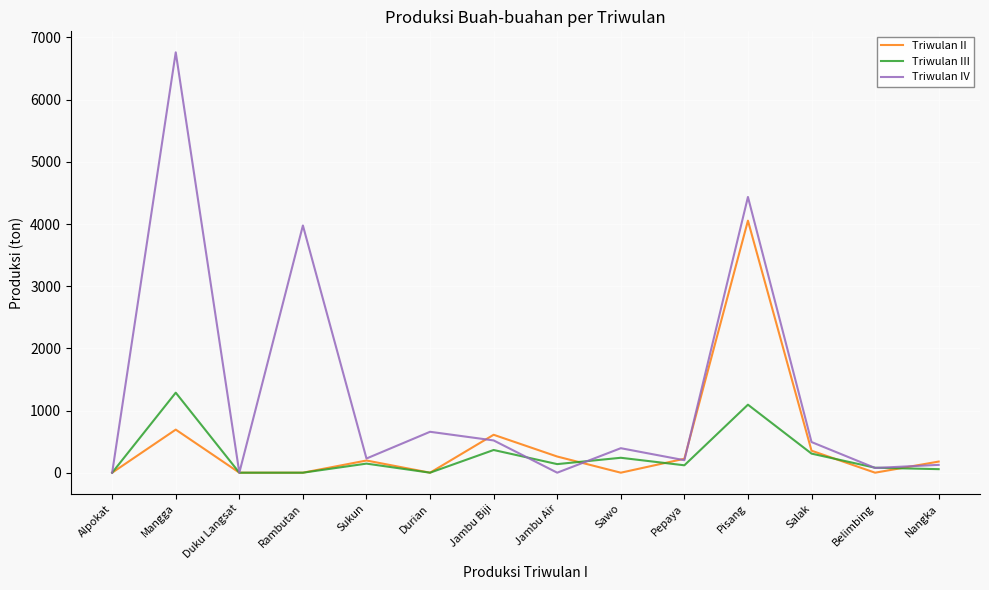

What is the difference between the maximum and minimum values in the Triwulan II series?

4054